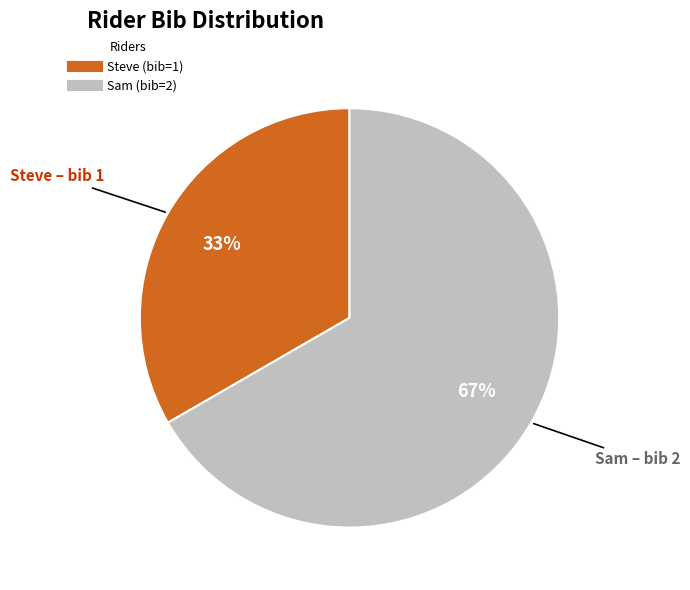

How many slices are in this pie chart?

2